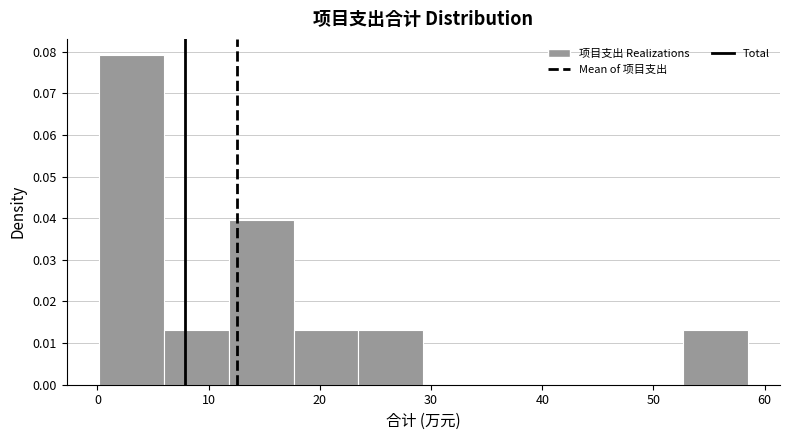

Reading left to right, transcribe this chart: for each bar, give the range it covers on the x-axis and its height. Neither the bar edges nor the heights are printed on the chart, so give them approximately, as read against the axes.

0 to 6: 0.079
6 to 12: 0.013
12 to 18: 0.040
18 to 23: 0.013
23 to 29: 0.013
29 to 35: 0
35 to 41: 0
41 to 47: 0
47 to 53: 0
53 to 58: 0.013